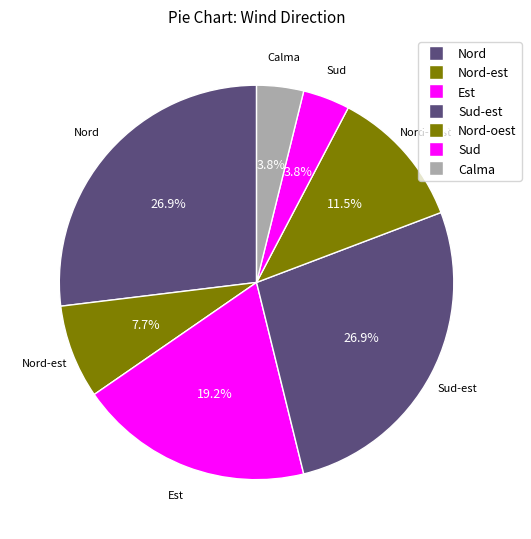

The Sud slice represents 4% of the pie. True or false?

True